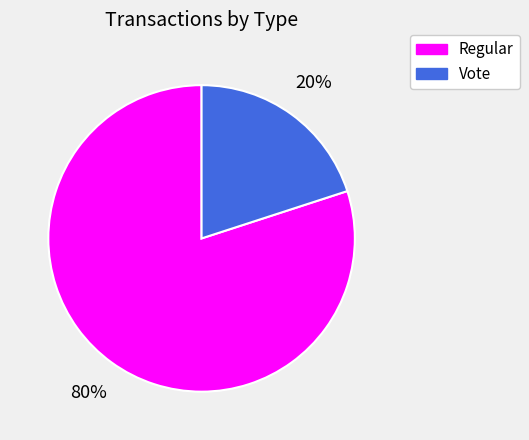

Rank the categories by value from highest to lowest.

Regular, Vote